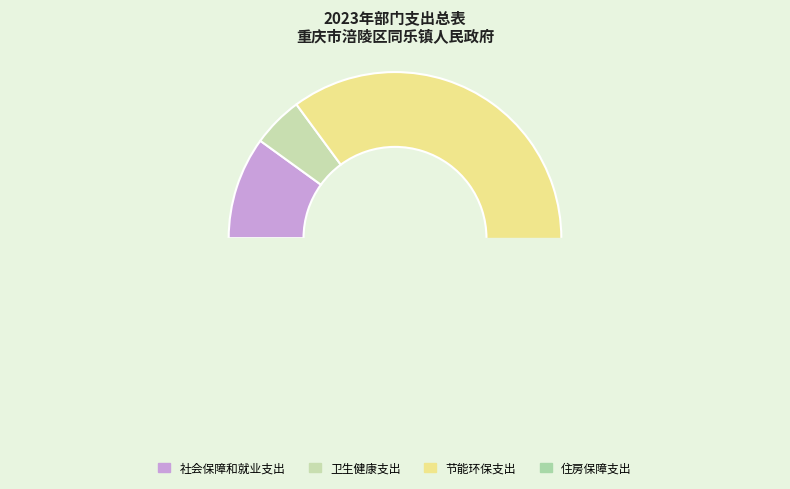

Which has a higher value, 节能环保支出 or 卫生健康支出?

节能环保支出